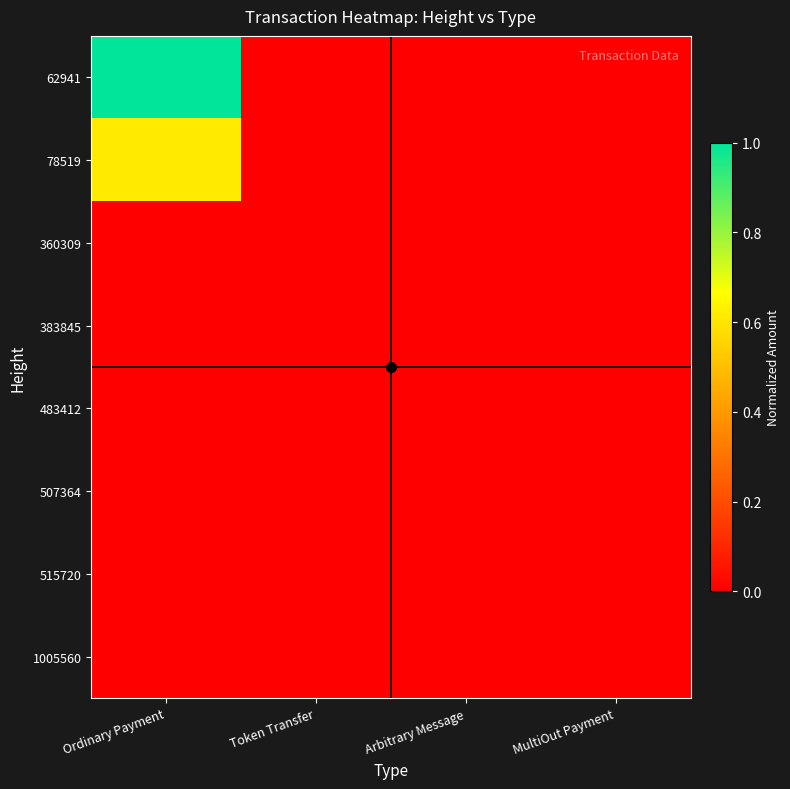

Reading right to left, extract all data points from this chart.

62941: MultiOut Payment=0.0	Arbitrary Message=0.0	Token Transfer=0.0	Ordinary Payment=1.0
78519: MultiOut Payment=0.0	Arbitrary Message=0.0	Token Transfer=0.0	Ordinary Payment=0.6
360309: MultiOut Payment=0.0	Arbitrary Message=0.0	Token Transfer=0.0	Ordinary Payment=0.0
383845: MultiOut Payment=0.0	Arbitrary Message=0.0	Token Transfer=0.0	Ordinary Payment=0.0
483412: MultiOut Payment=0.0	Arbitrary Message=0.0	Token Transfer=0.0	Ordinary Payment=0.0
507364: MultiOut Payment=0.0	Arbitrary Message=0.0	Token Transfer=0.0	Ordinary Payment=0.0
515720: MultiOut Payment=0.0	Arbitrary Message=0.0	Token Transfer=0.0	Ordinary Payment=0.0
1005560: MultiOut Payment=0.0	Arbitrary Message=0.0	Token Transfer=0.0	Ordinary Payment=0.0